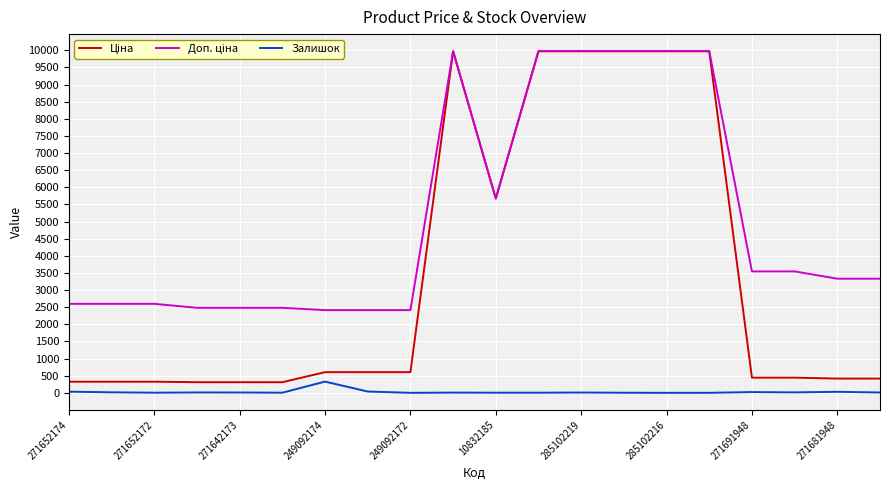

What is the greatest value displayed?

9975.0